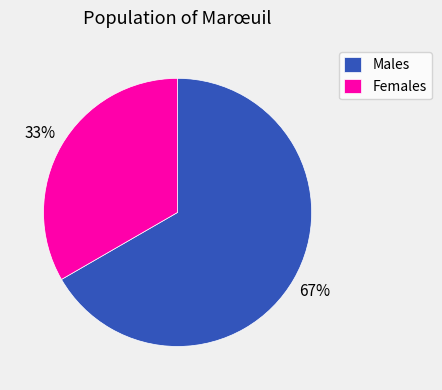

To the nearest percent, what is the combined percentage of Females and Males?

100%